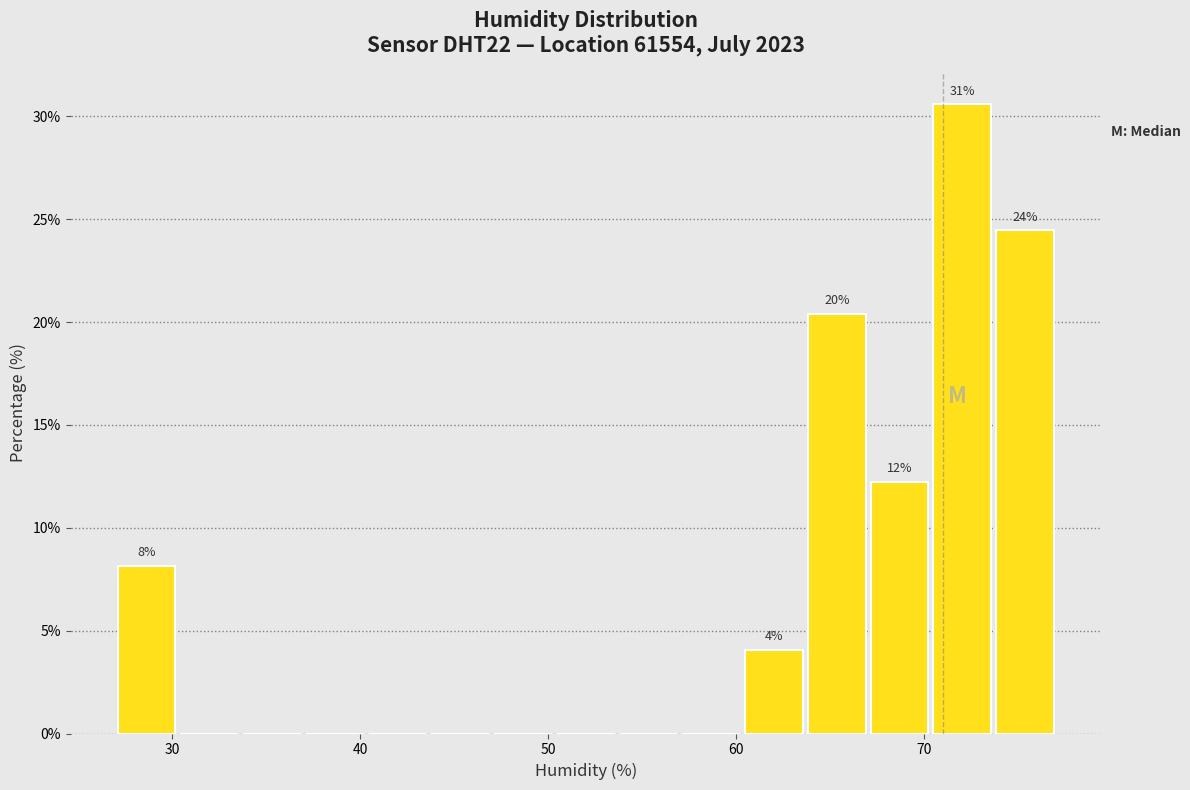

Around what value on the x-axis is the tallest bar? Give the approximate position of its centre, as read against the axis.

72